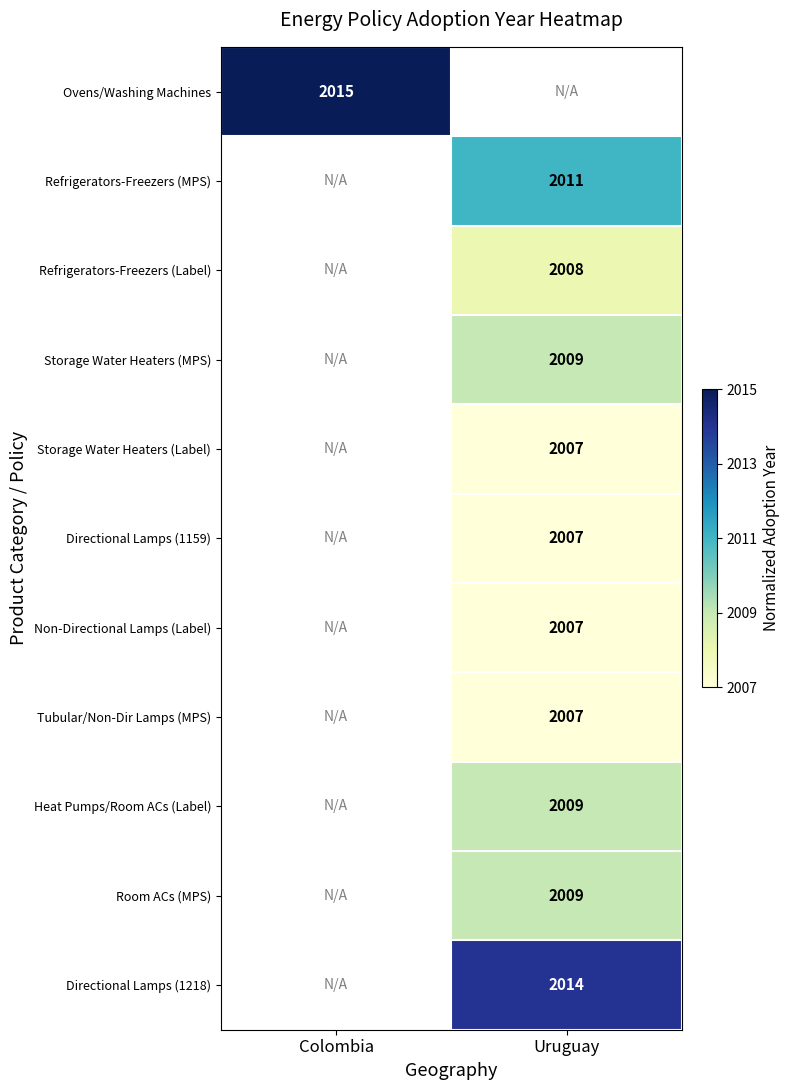

Is it true that Ovens/Washing Machines equals 2015 at Colombia?

True